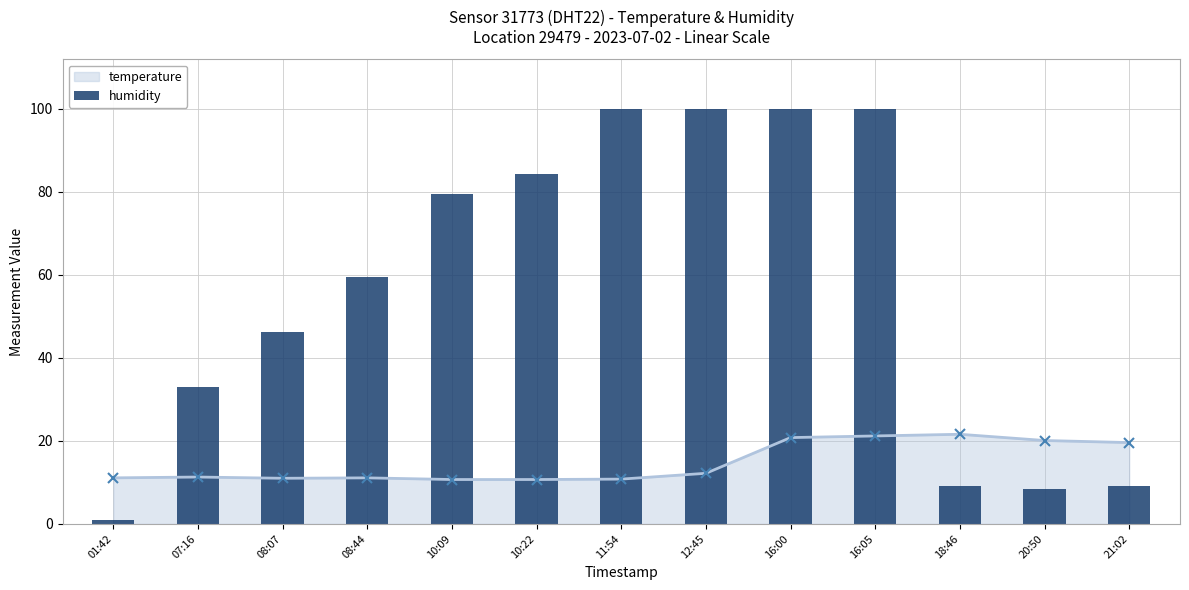

Which series has the largest range (max minus min)?

humidity